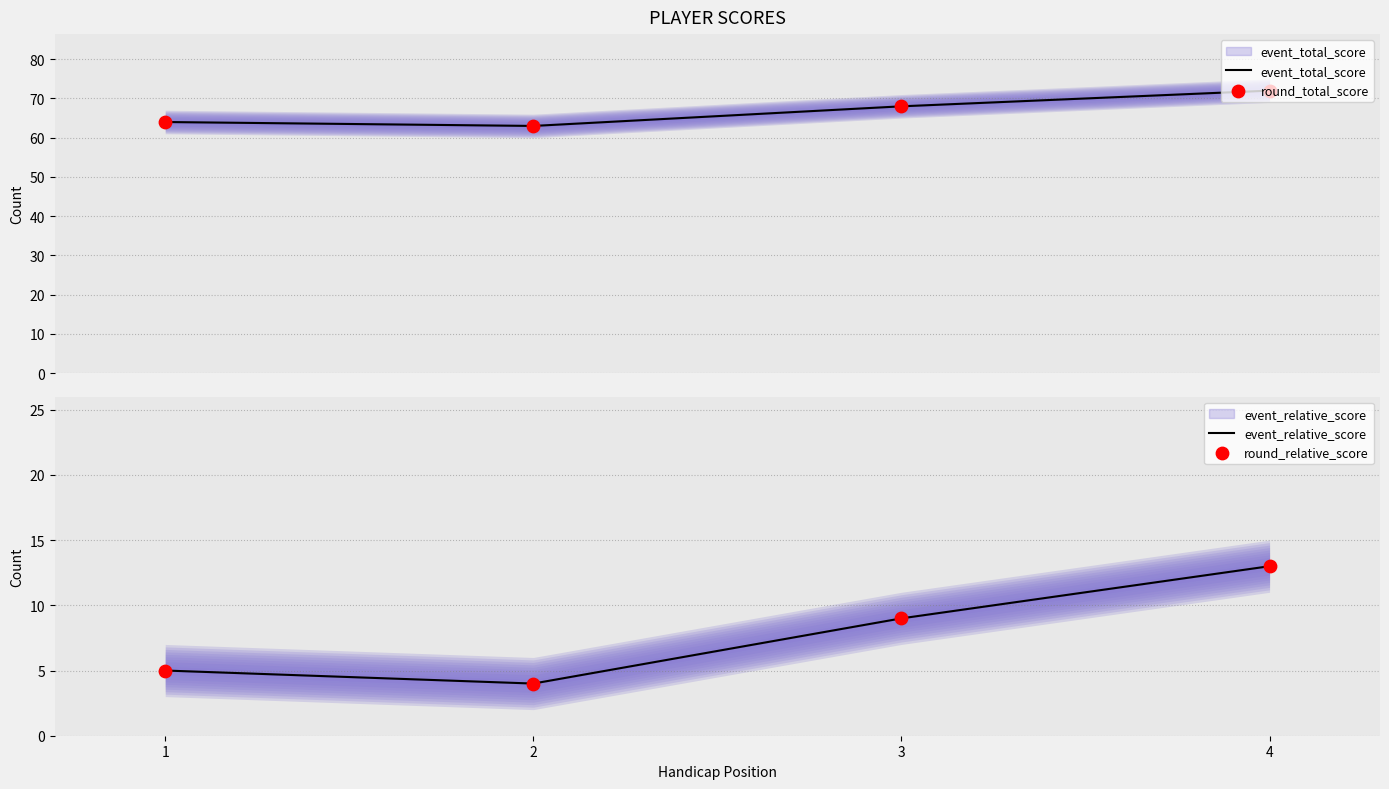

Which series reaches the minimum Y coordinate?

event_relative_score